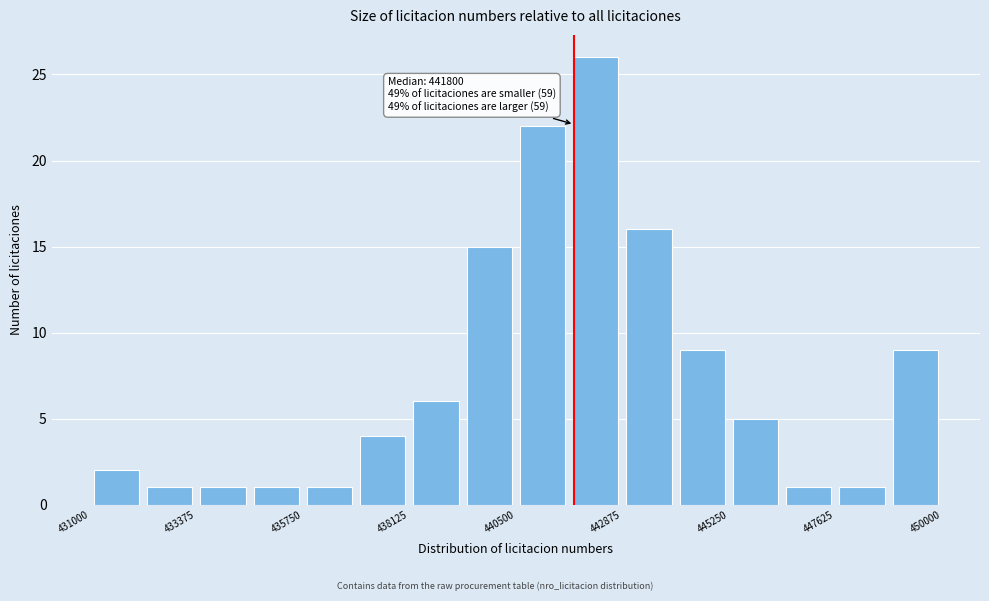

Read against the x-axis, roughly where is the centre of the tallest bar?

442500